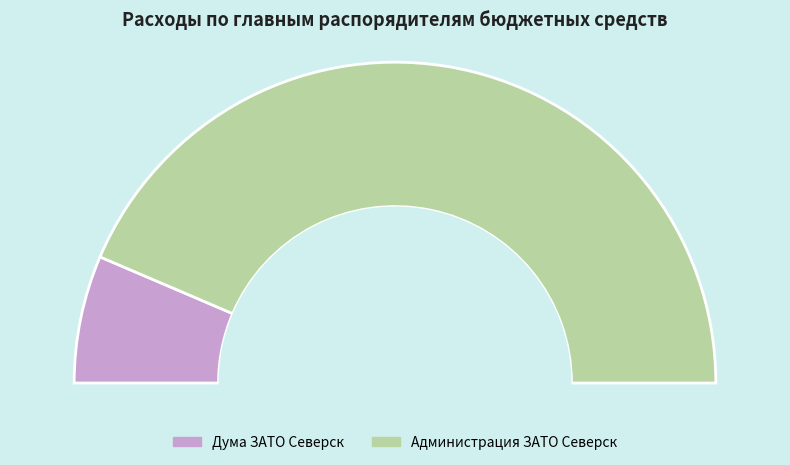

To the nearest percent, what is the difference between the Администрация ЗАТО Северск and Дума ЗАТО Северск slice percentages?

74%